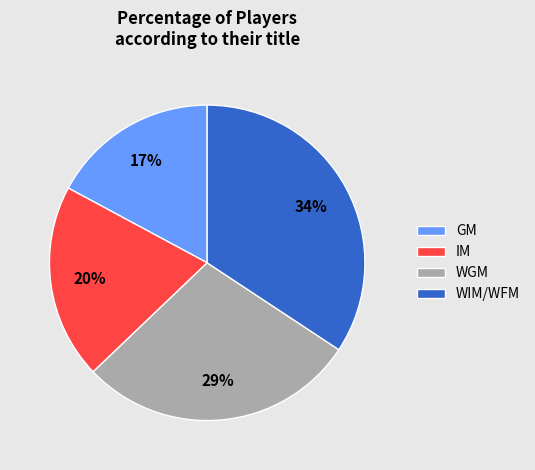

To the nearest percent, what portion does IM represent?

20%